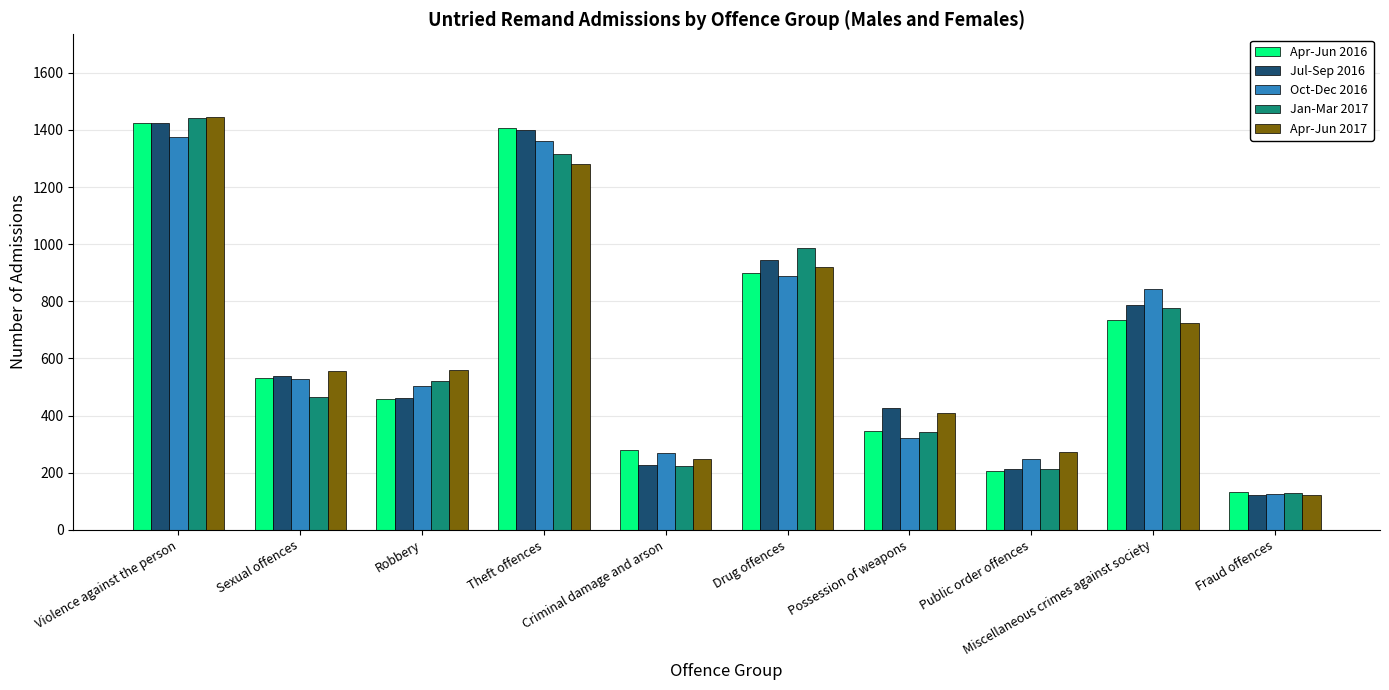

What is the lowest value of the Oct-Dec 2016 series?

126